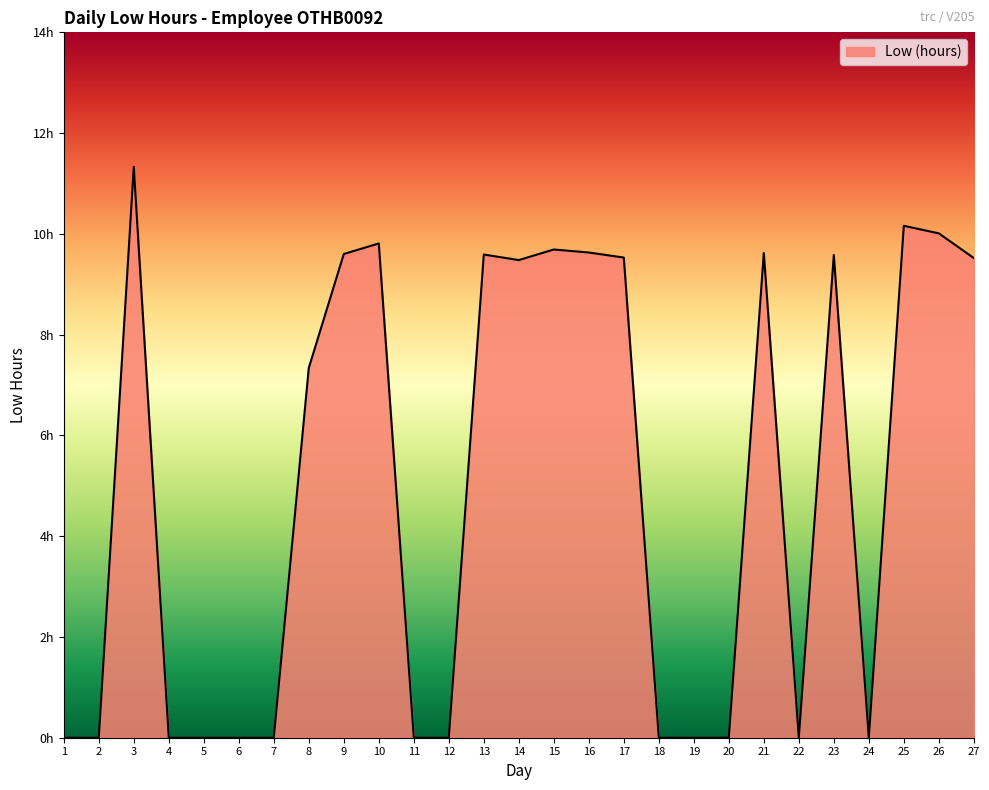

The chart shows a value of 4.3 at 8. True or false?

False